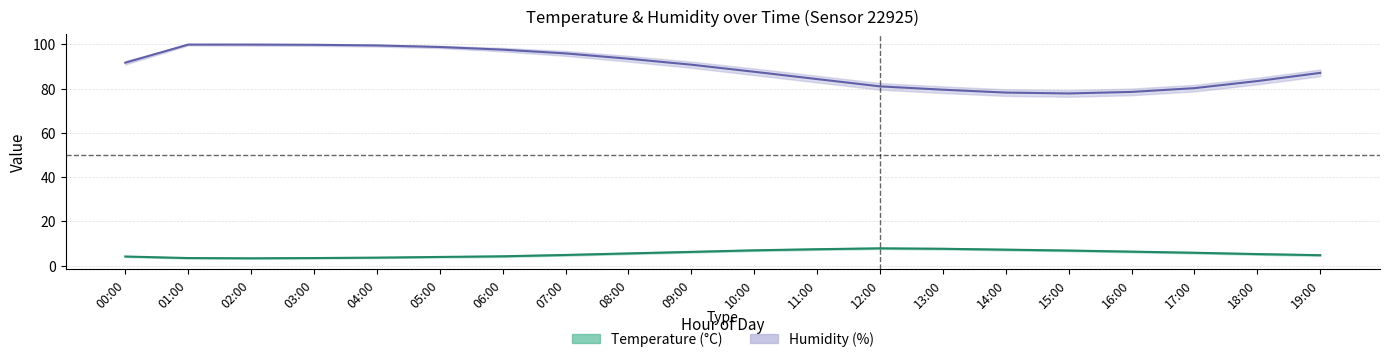

At which label is temperature_center closest to 5?

07:00